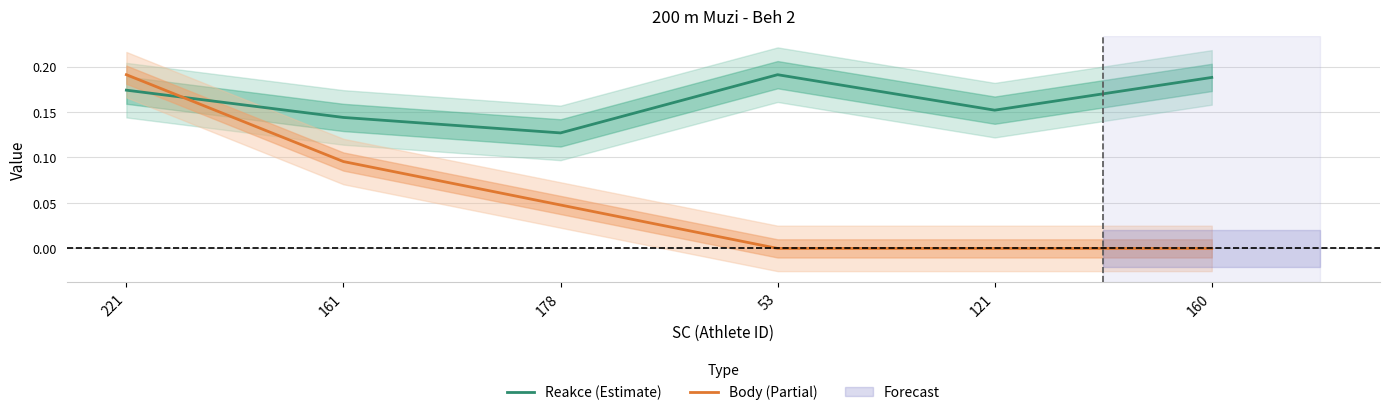

Which series ends up on top after the final intersection of Body (Partial) and Reakce (Estimate)?

Reakce (Estimate)